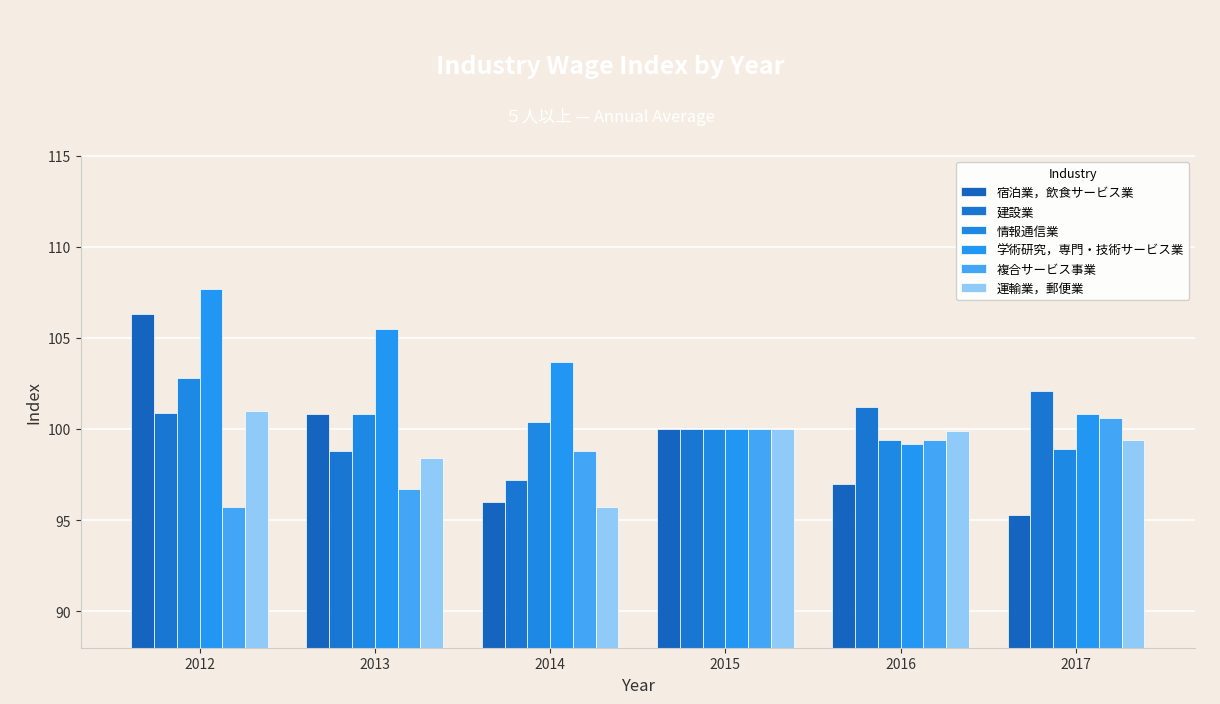

How many categories are shown in the chart?

6